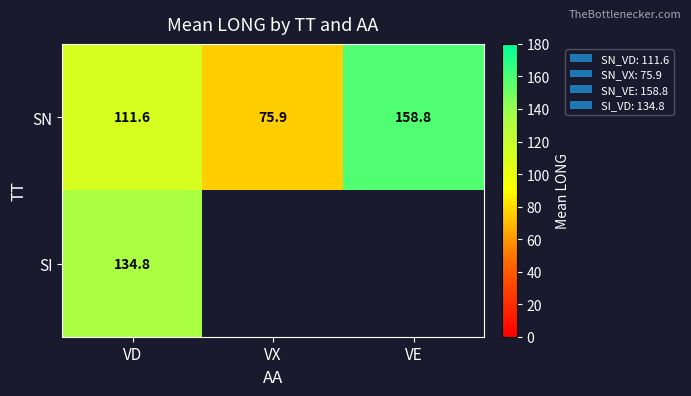

List the labels in order of SN value, smallest first.

VX, VD, VE